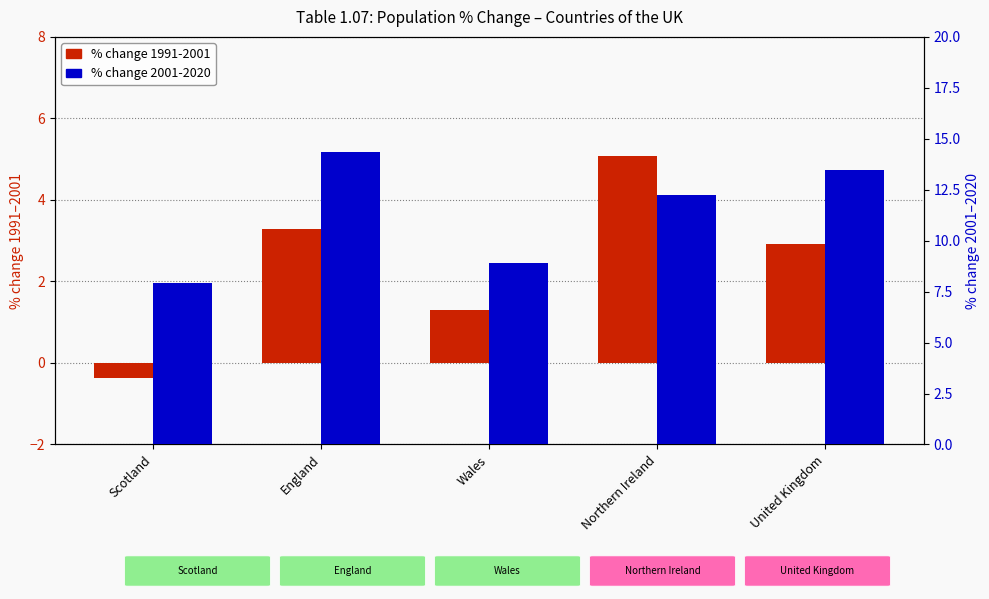

The value of % change 2001-2020 at Wales is 5.4. True or false?

False